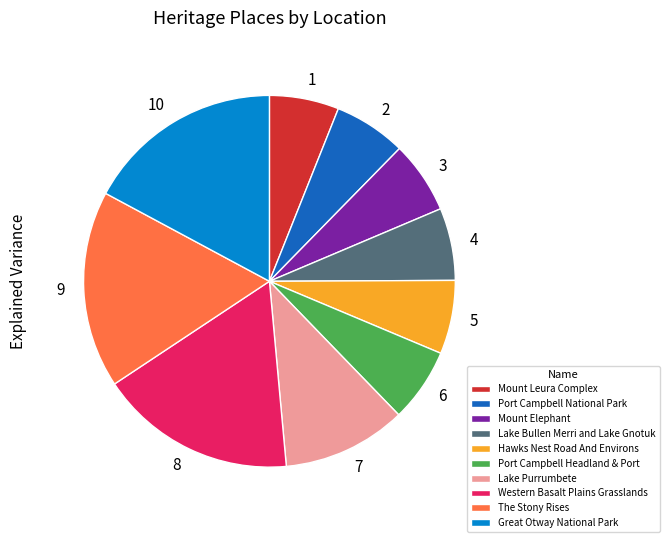

Is the sum of 8 and 7 greater than half?

No